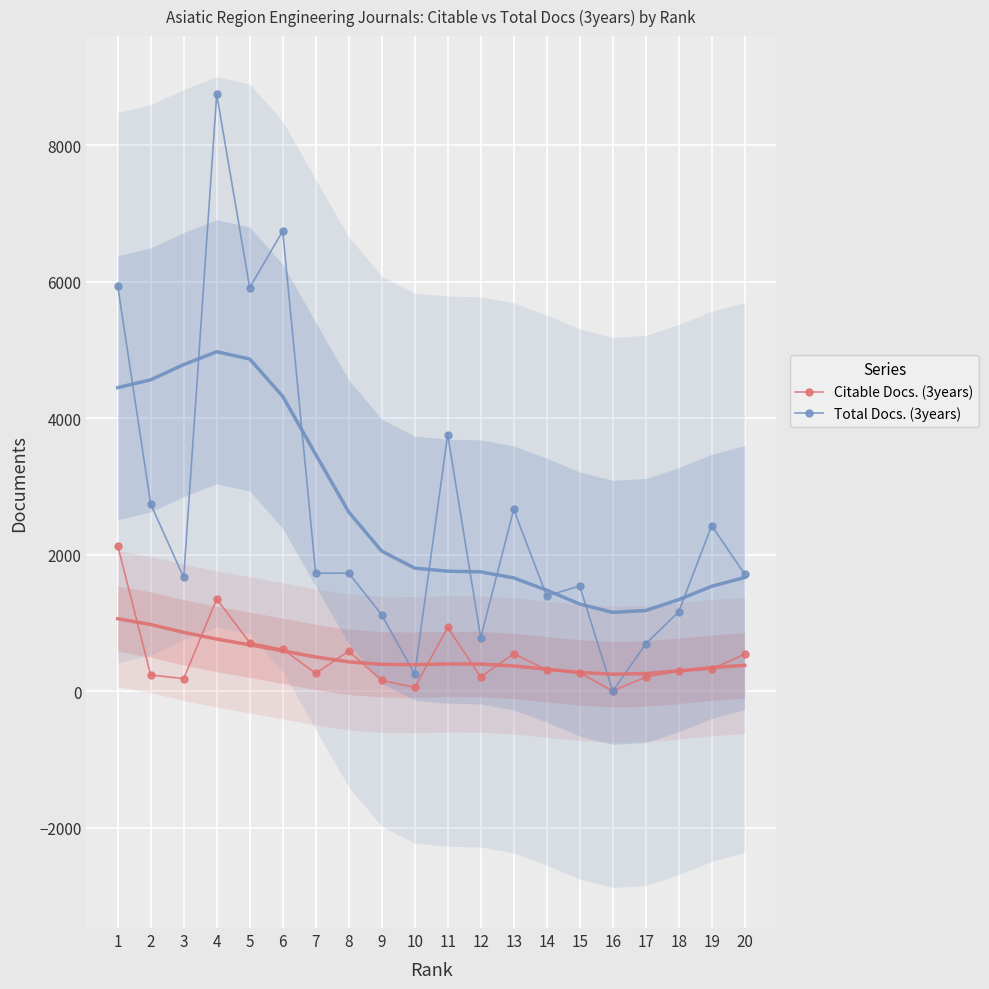

Where is the first local maximum for Citable Docs. (3years)?

4